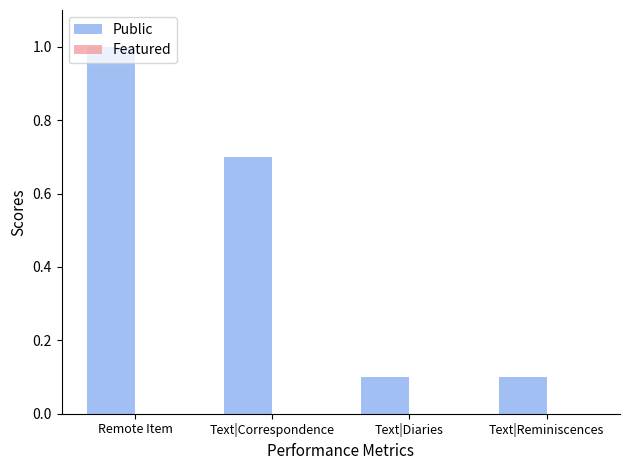

What is the change in value from Text|Correspondence to Text|Diaries?

-0.6